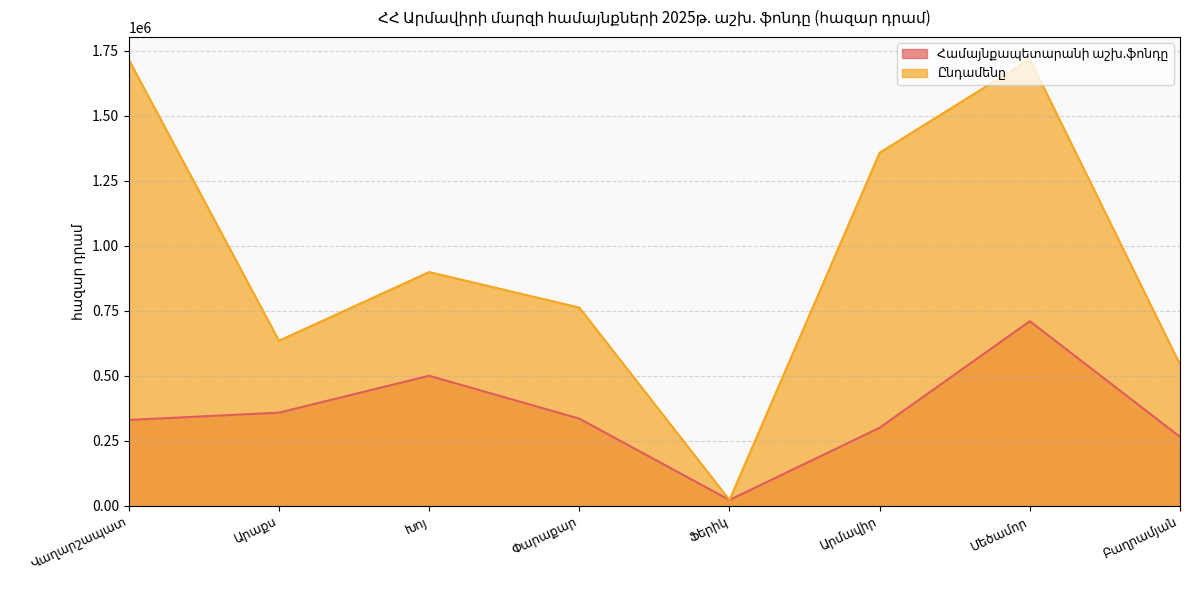

What is the average value of the Ընդամենը series?

956942.3